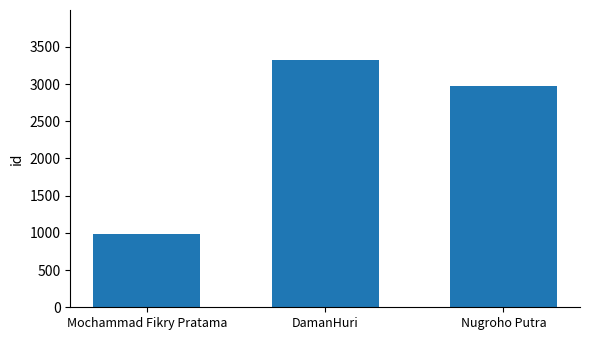

What is the average value?

2429